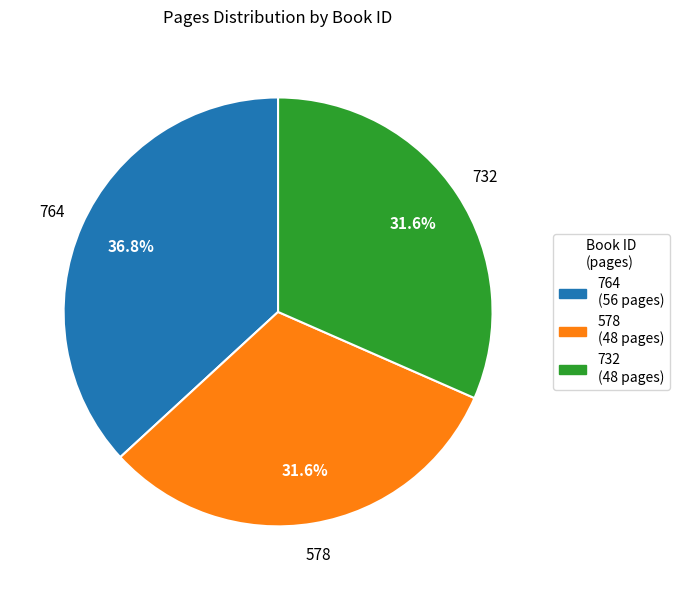

Is there any slice that represents more than half of the pie?

No